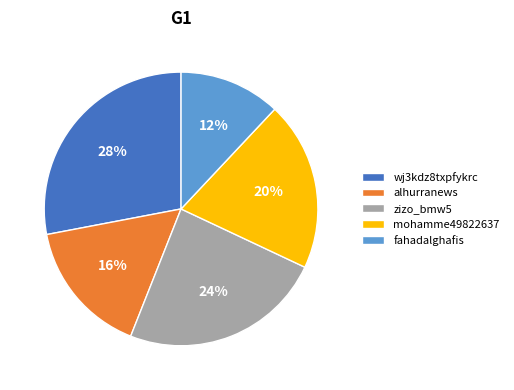

Do zizo_bmw5 and alhurranews together represent more than half of the pie?

No